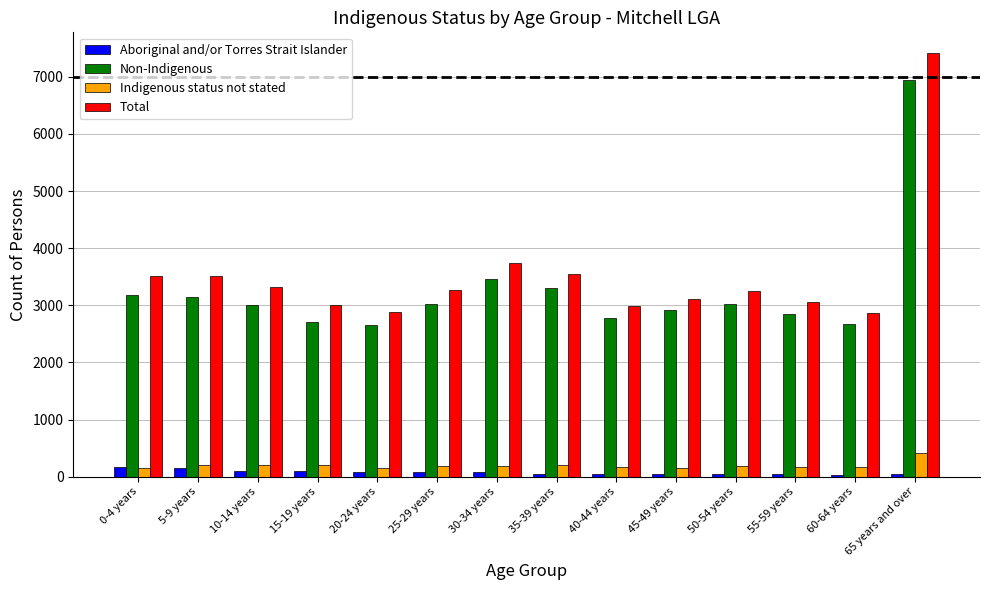

The value of Total at 20-24 years is 5022. True or false?

False